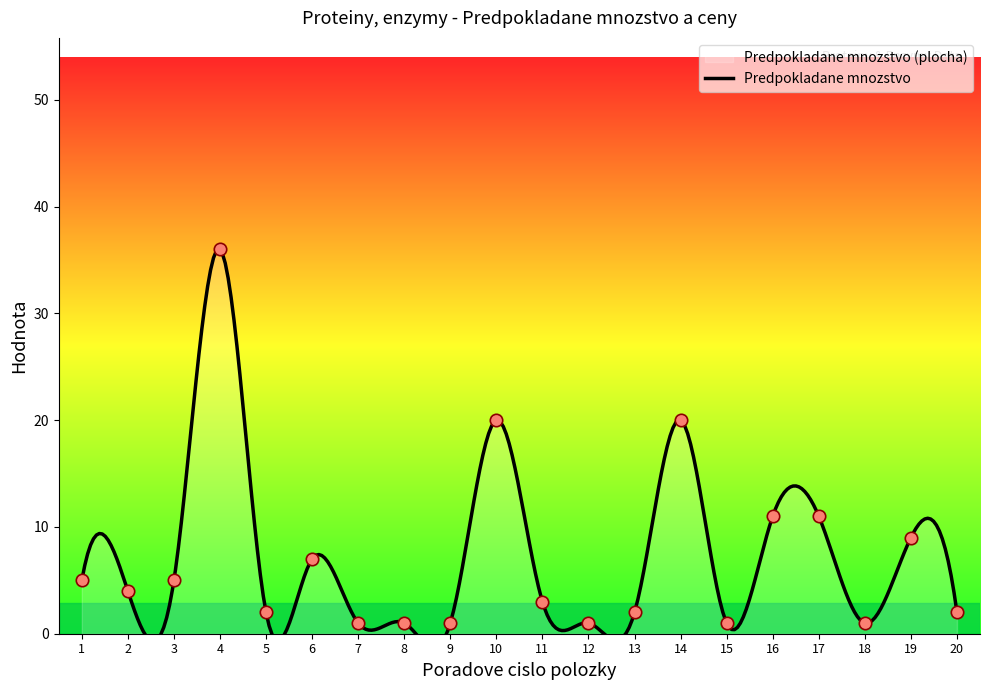

Which series contains the highest Y value?

Predpokladane mnozstvo